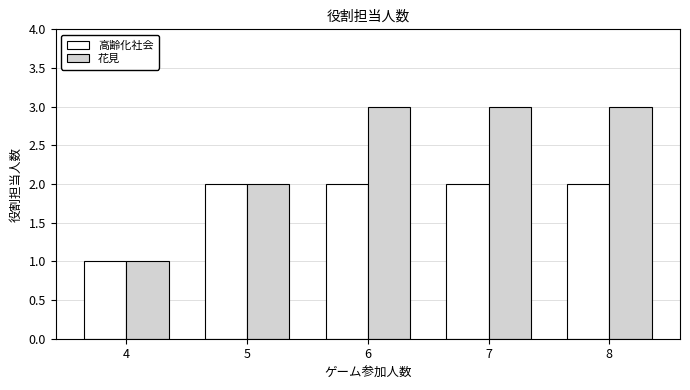

List the series in order of their peak value, lowest first.

高齢化社会, 花見